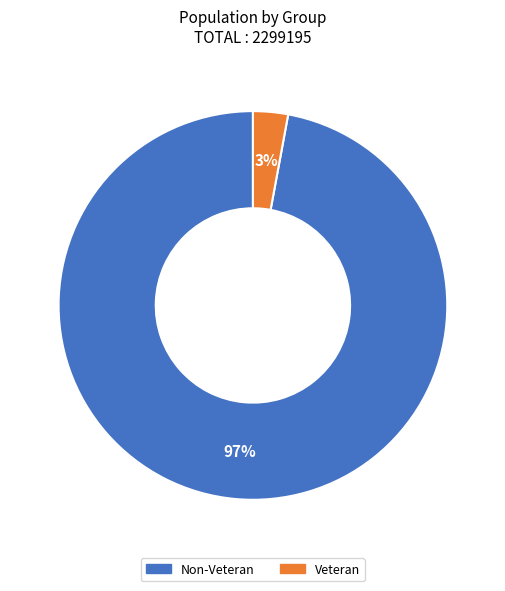

Is there any slice that represents more than half of the pie?

Yes